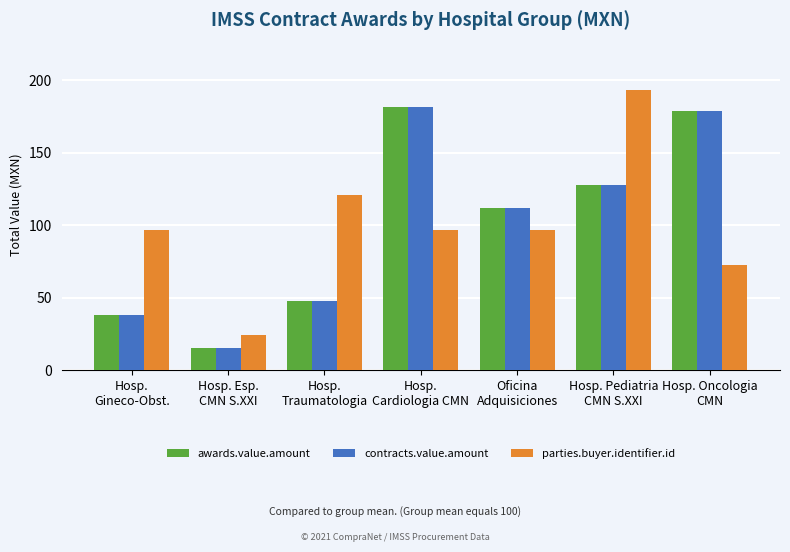

At which category is the sum across all series the highest?

Hosp.
Cardiologia CMN